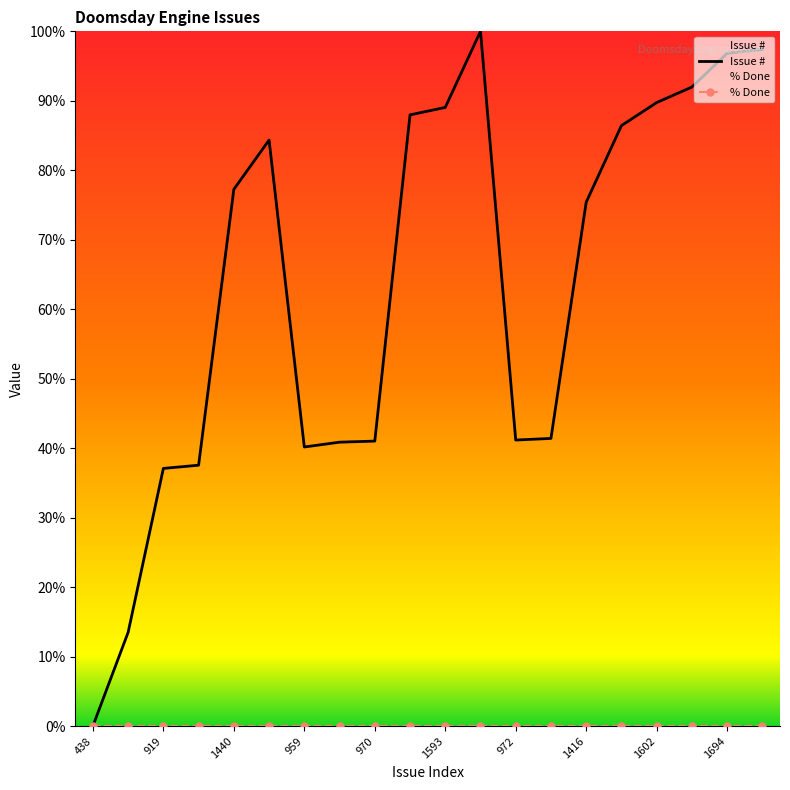

What is the label of the 5th point from the left?

1440